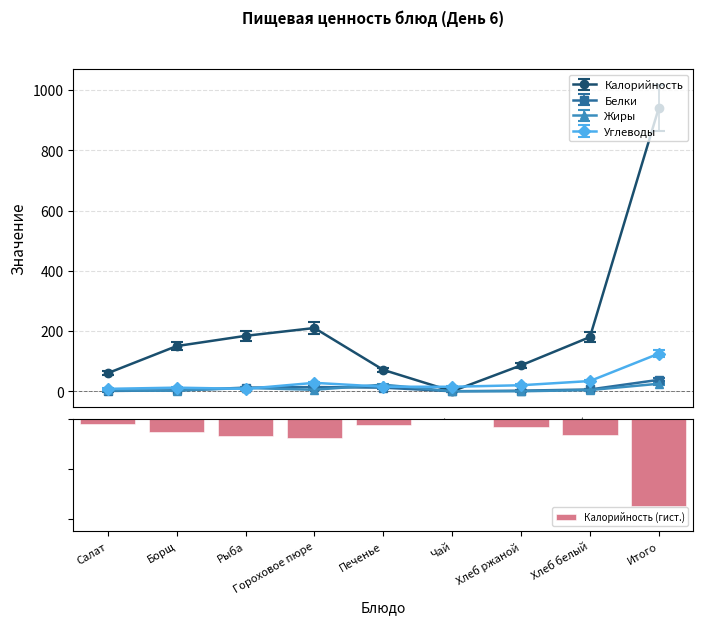

What is the sum of all values?

-7.0